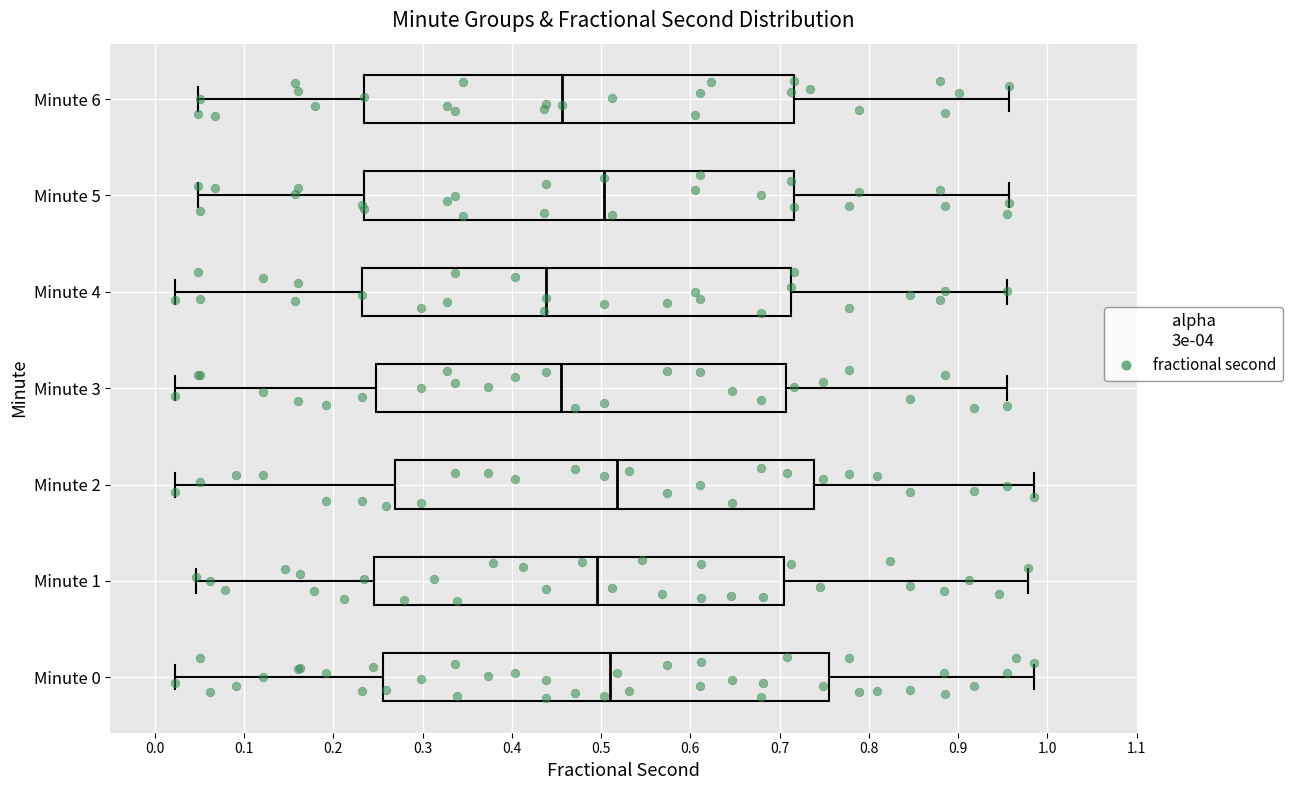

Which box is the widest, from its left edge to its right edge?

Minute 0